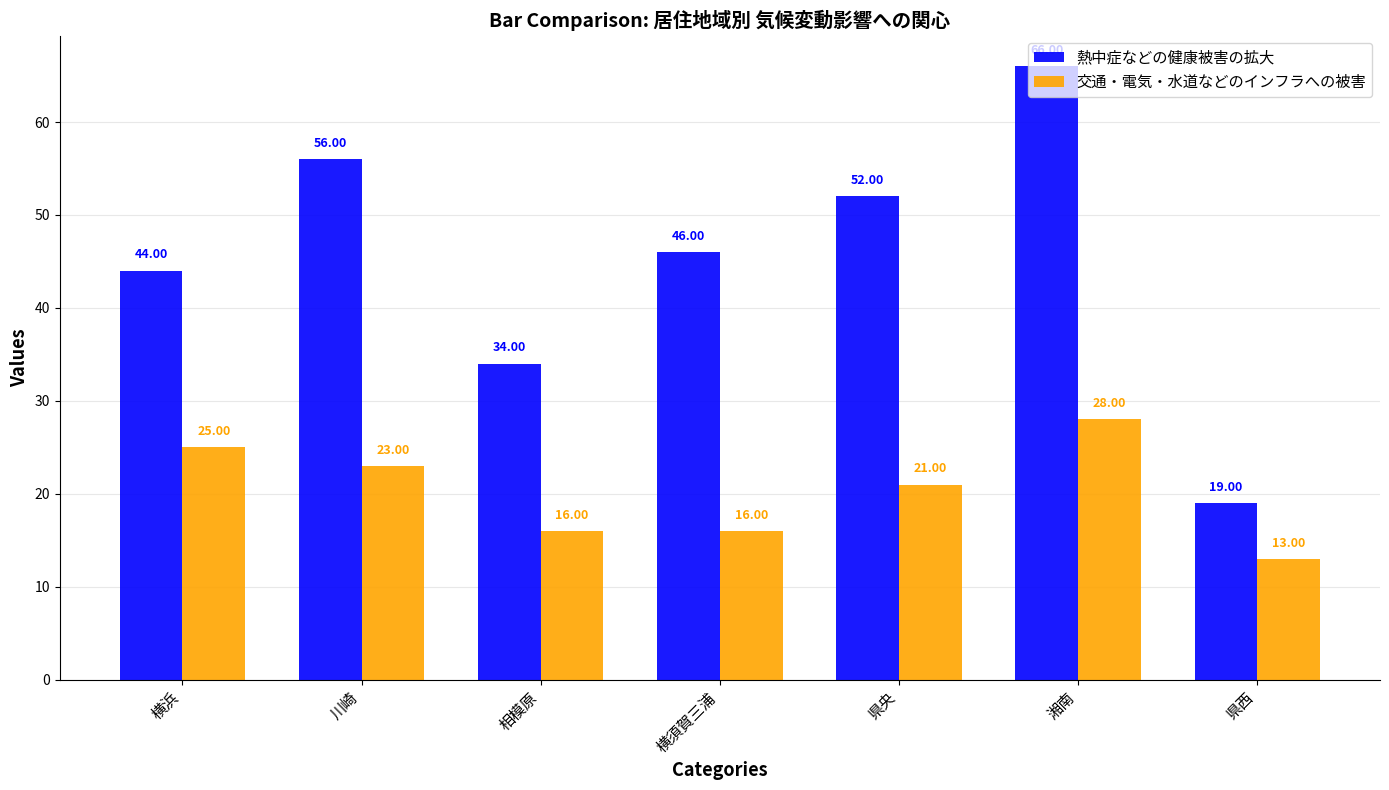

Reading left to right, extract all data points from this chart.

熱中症などの健康被害の拡大: 横浜=44	川崎=56	相模原=34	横須賀三浦=46	県央=52	湘南=66	県西=19
交通・電気・水道などのインフラへの被害: 横浜=25	川崎=23	相模原=16	横須賀三浦=16	県央=21	湘南=28	県西=13